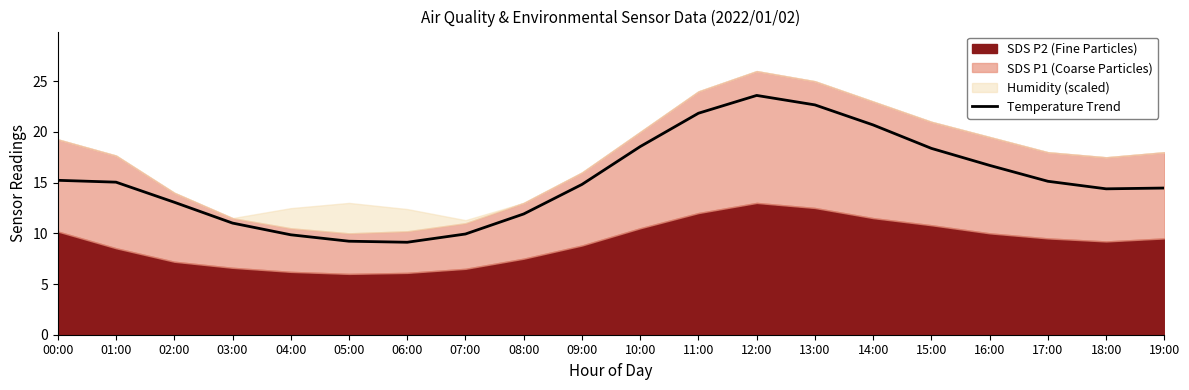

Reading right to left, what are all the values shown in this chart?

14.5	14.4	15.1	16.7	18.4	20.7	22.7	23.6	21.8	18.6	14.8	11.9	9.9	9.1	9.2	9.9	11.0	13.1	15.0	15.2